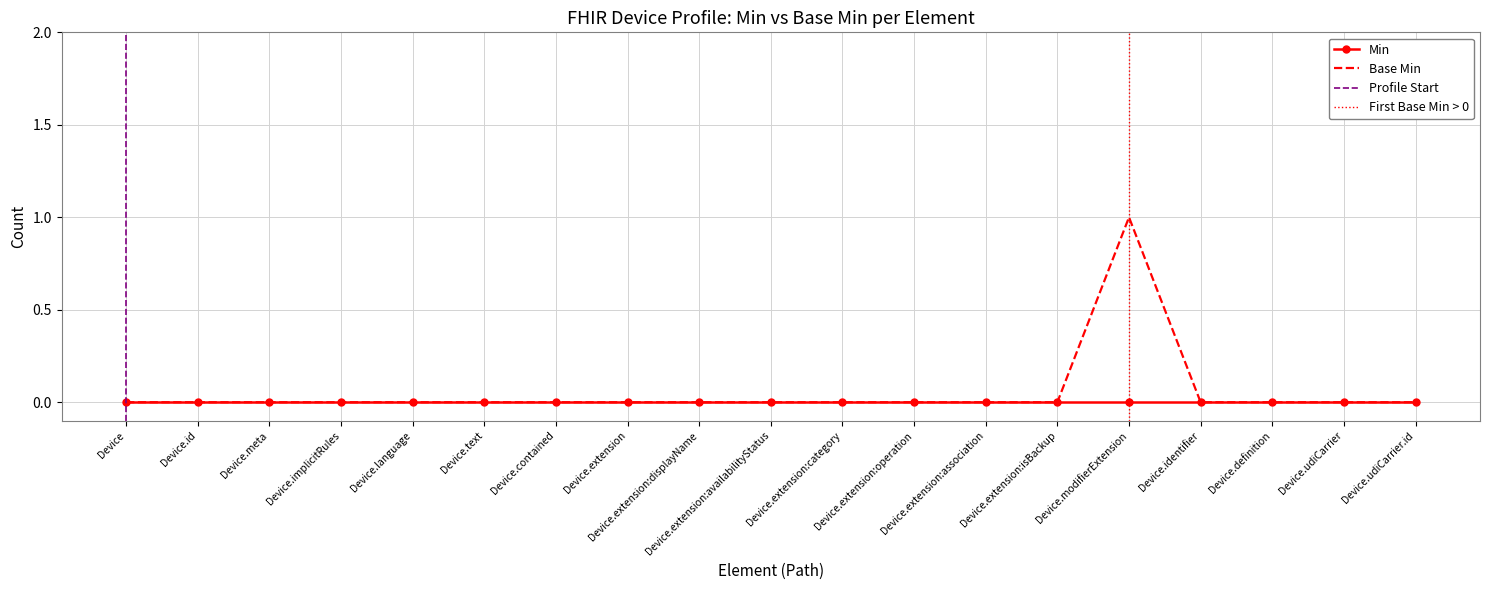

Reading right to left, list all the values displayed in this chart.

Device.udiCarrier.id=0	Device.udiCarrier=0	Device.definition=0	Device.identifier=0	Device.modifierExtension=1	Device.extension:isBackup=0	Device.extension:association=0	Device.extension:operation=0	Device.extension:category=0	Device.extension:availabilityStatus=0	Device.extension:displayName=0	Device.extension=0	Device.contained=0	Device.text=0	Device.language=0	Device.implicitRules=0	Device.meta=0	Device.id=0	Device=0